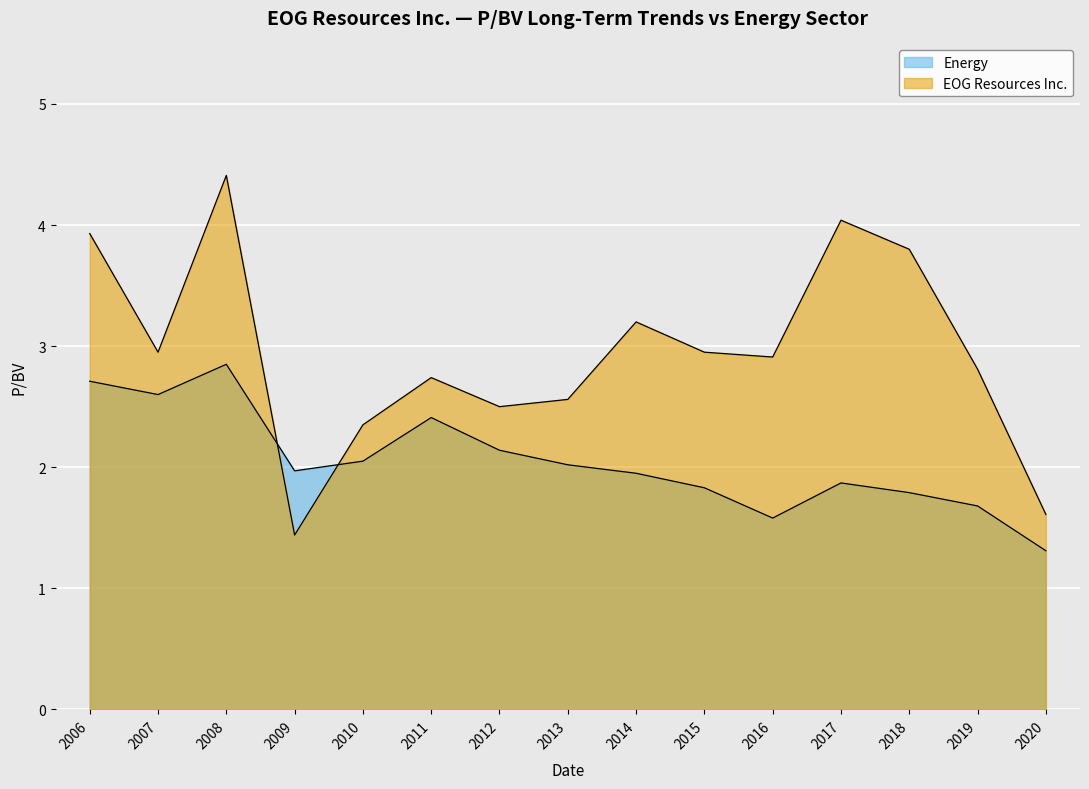

How many lines are shown in the chart?

2